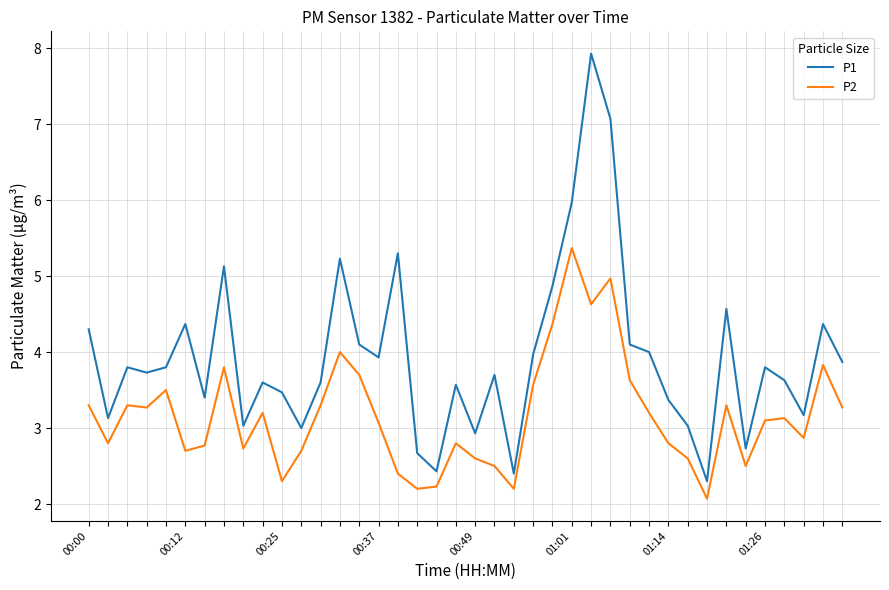

What is the maximum value for P1?

7.9